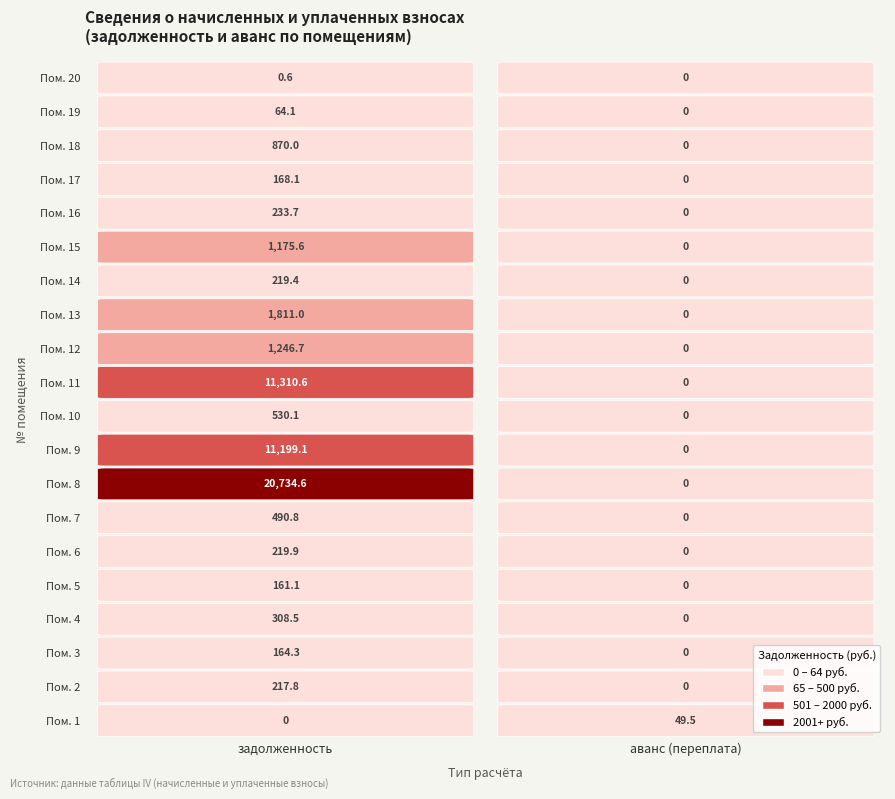

Reading right to left, what are all the values shown in this chart?

1: 1=49.5	0=0.0
2: 1=0.0	0=217.8
3: 1=0.0	0=164.3
4: 1=0.0	0=308.5
5: 1=0.0	0=161.1
6: 1=0.0	0=219.9
7: 1=0.0	0=490.8
8: 1=0.0	0=20734.6
9: 1=0.0	0=11199.1
10: 1=0.0	0=530.1
11: 1=0.0	0=11310.6
12: 1=0.0	0=1246.7
13: 1=0.0	0=1811.0
14: 1=0.0	0=219.4
15: 1=0.0	0=1175.6
16: 1=0.0	0=233.7
17: 1=0.0	0=168.1
18: 1=0.0	0=870.0
19: 1=0.0	0=64.1
20: 1=0.0	0=0.6